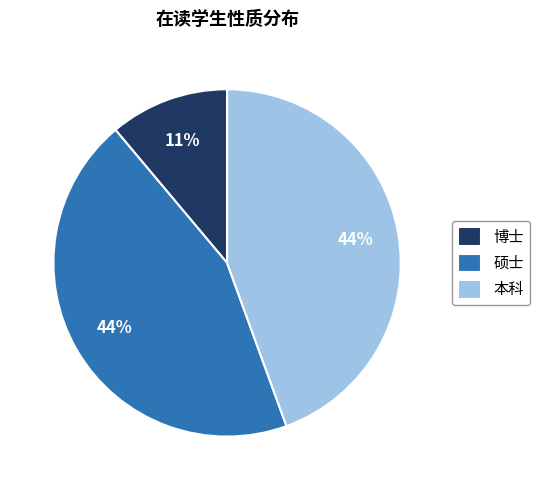

To the nearest percent, what is the difference between the largest and smallest slice percentages?

33%